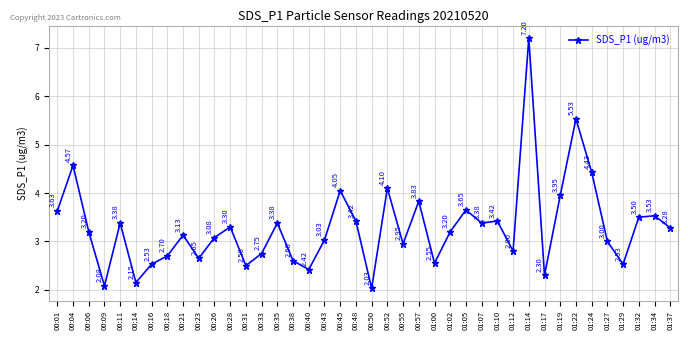

What is the label of the 26th point from the right?

00:35